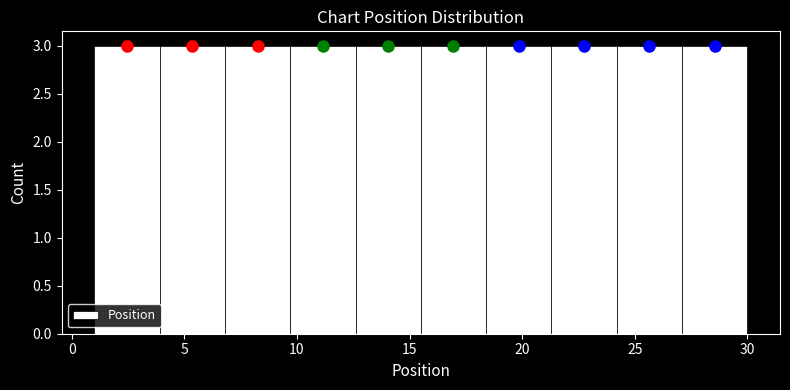

How tall is the bar that spans 27.1 to 30.0 on the x-axis? Neither the bar edges nor the heights are printed on the chart, so give them approximately, as read against the axes.

3